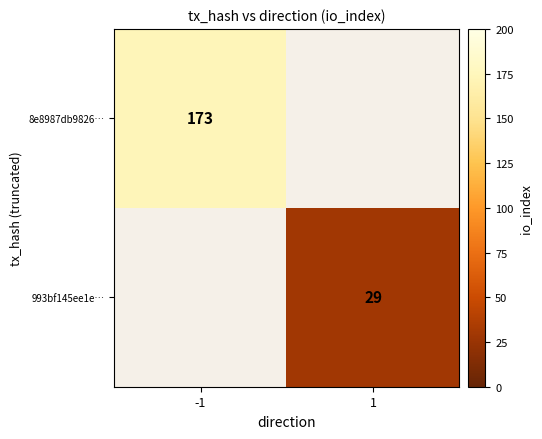

The 8e8987db9826… series shows 173 at -1. True or false?

True